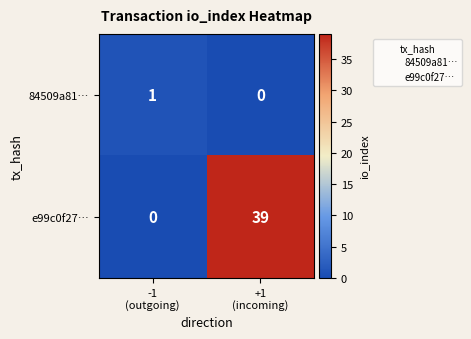

Which series has the widest spread of values?

e99c0f27…